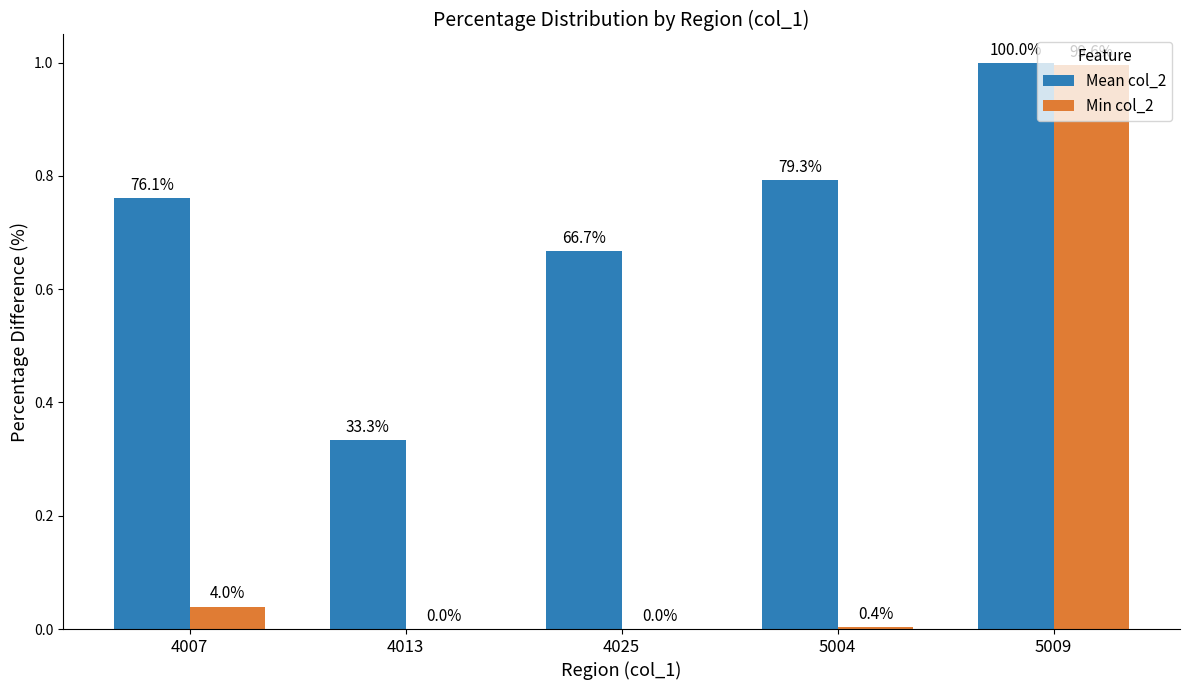

Which series changed the most between 4025 and 5004?

Mean col_2